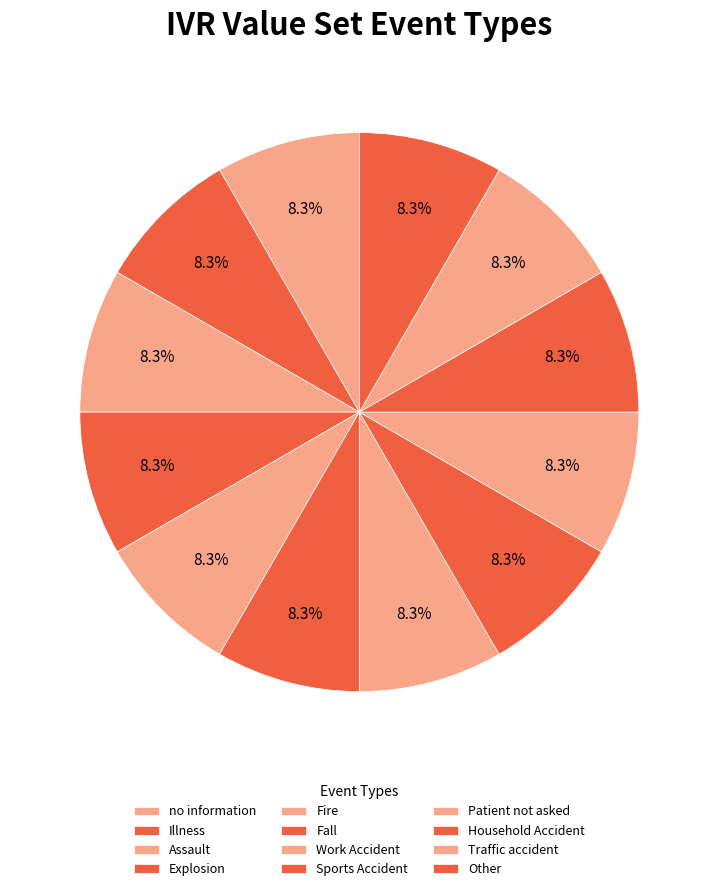

Which slice is the smallest?

no information